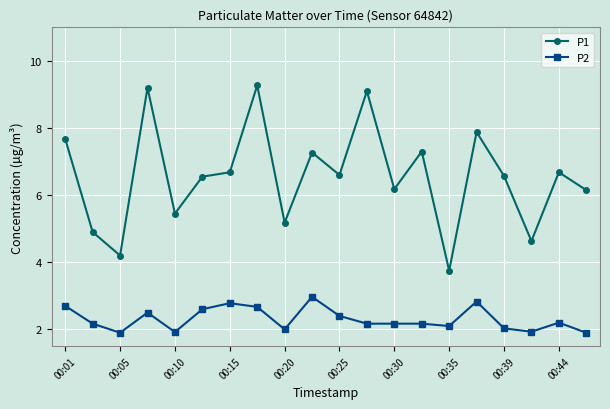

Count the number of data series in this chart.

2